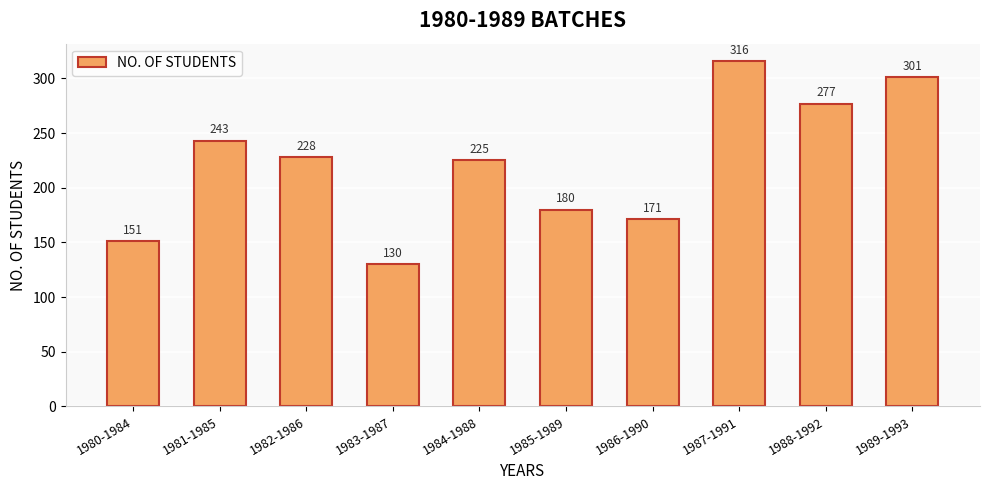

Approximately how many times larger is the value at 1986-1990 compared to 1980-1984?

1.1